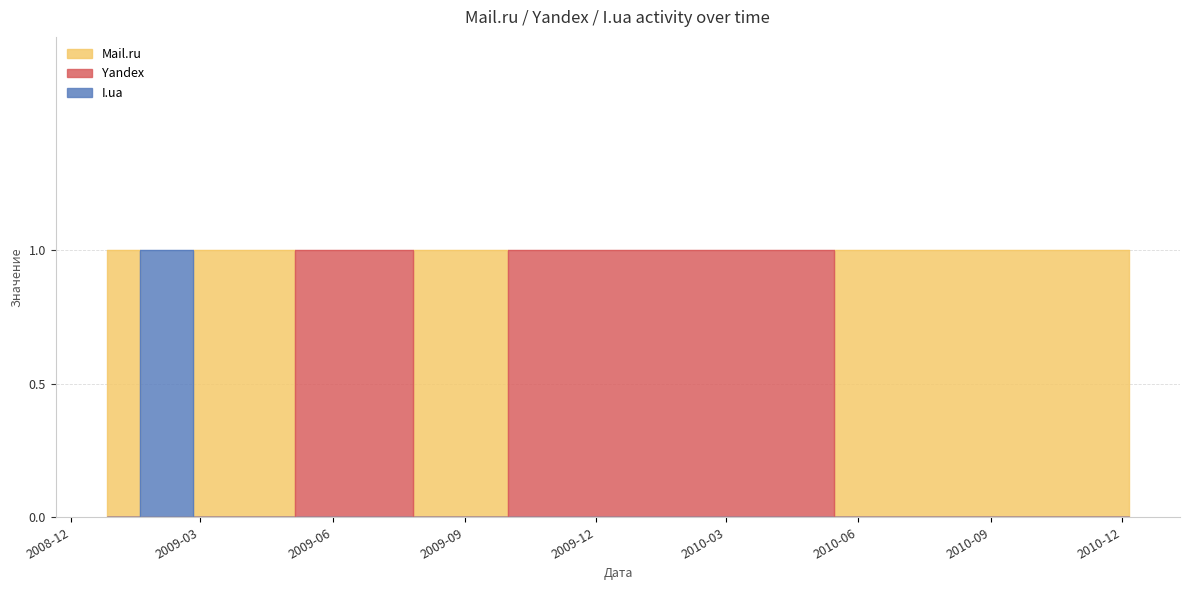

What is the difference between the maximum and second lowest values in the Mail.ru series?

1